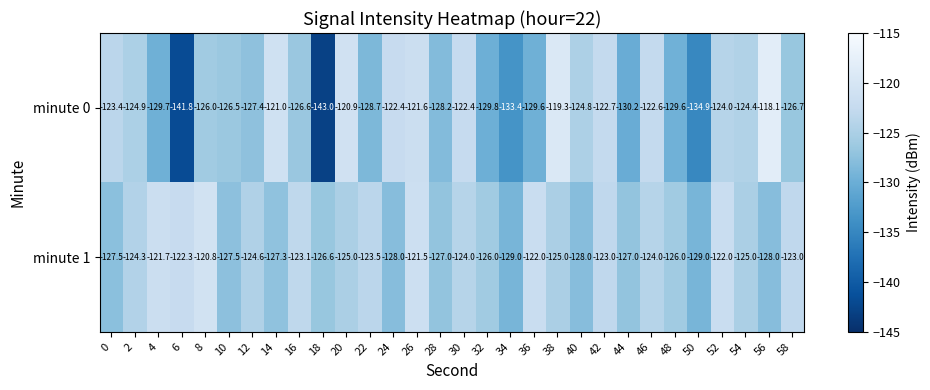

Rank the series by their average value, from highest to lowest.

minute 1, minute 0